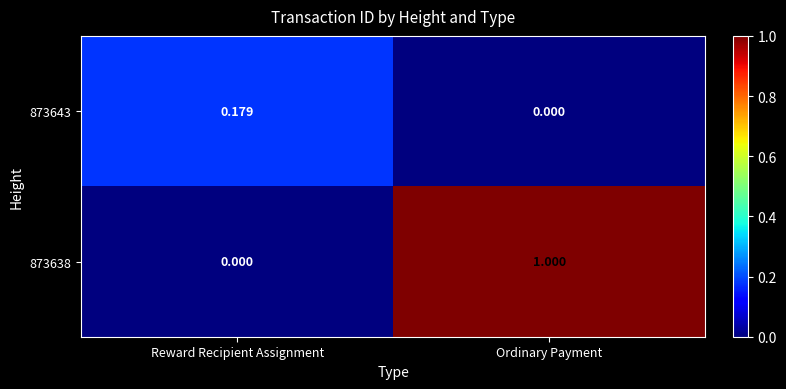

List the labels in order of 873638 value, smallest first.

Reward Recipient Assignment, Ordinary Payment